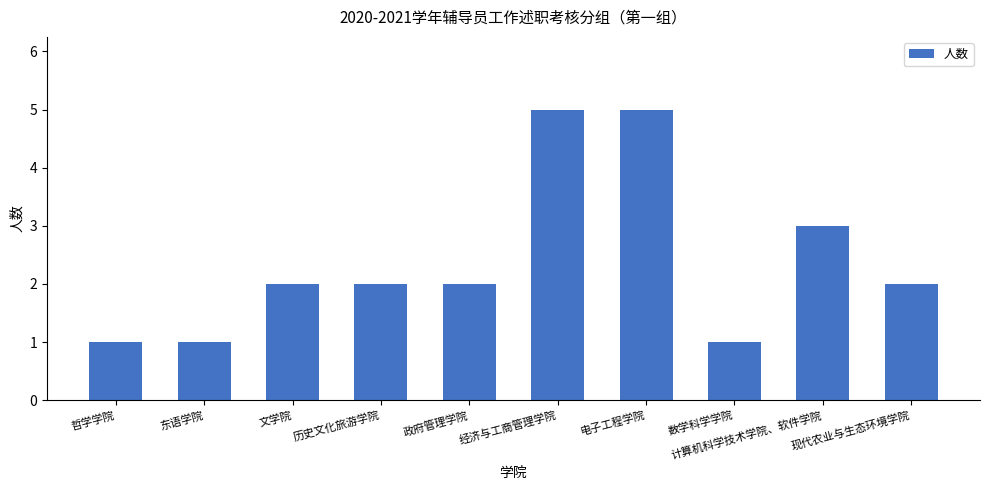

What is the sum of all values?

24